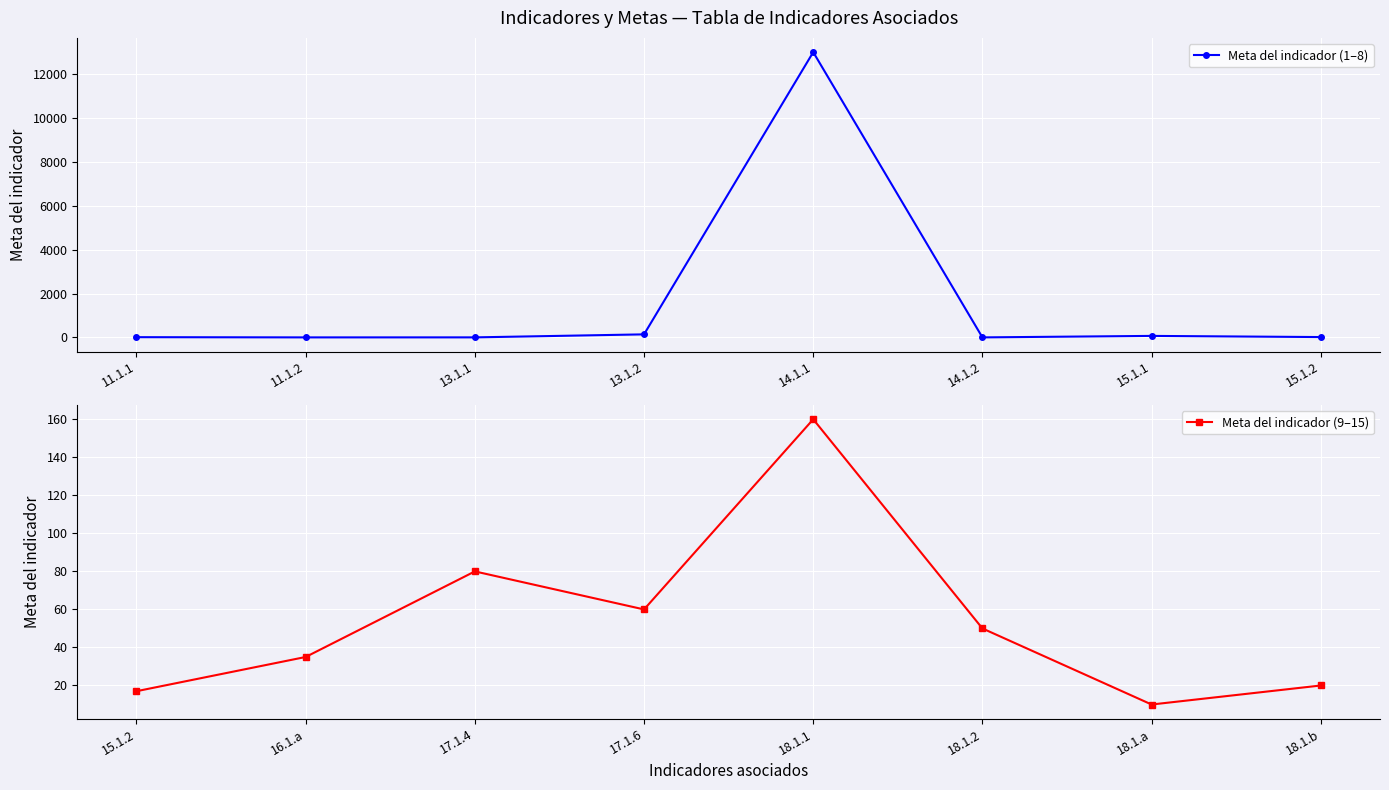

How many interior local valleys does the Meta del indicador (9–15) series have?

2